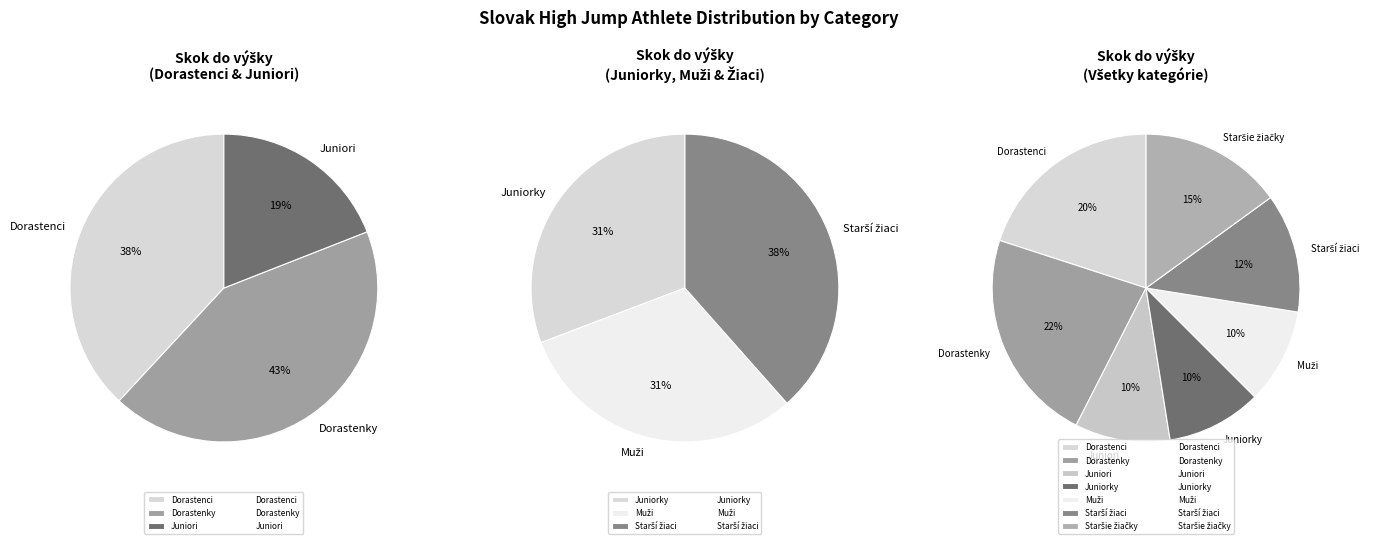

Combined, do Muži and Staršie žiačky account for over 50%?

No